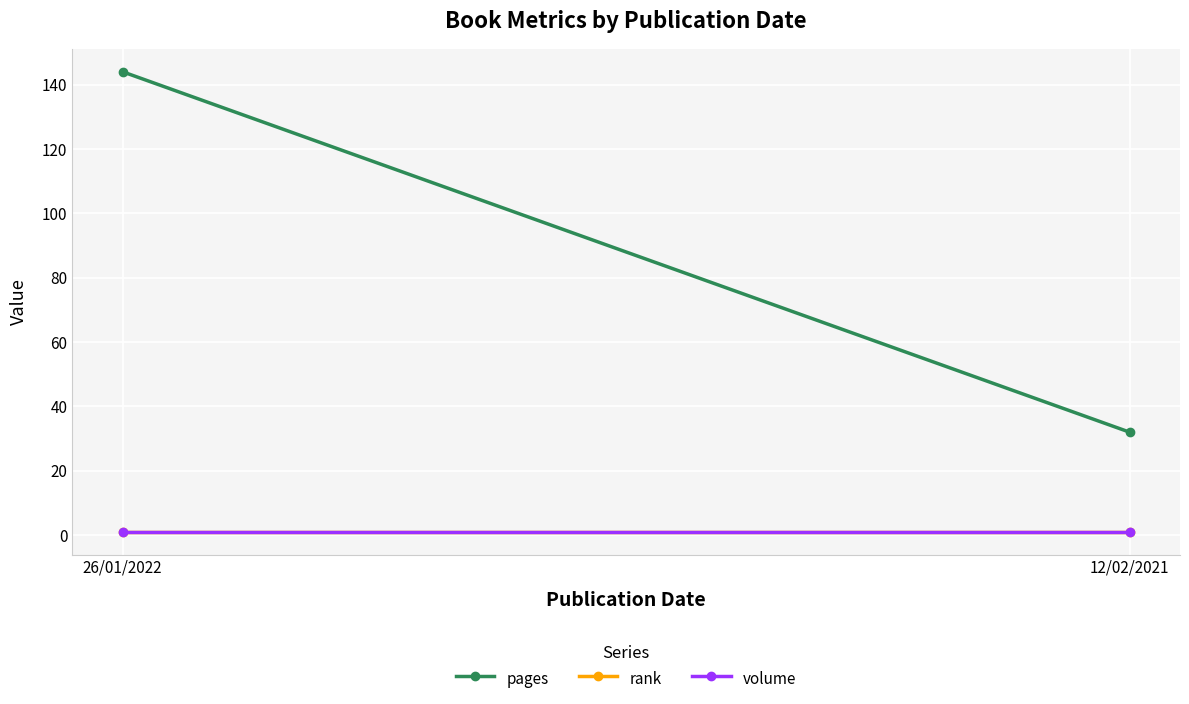

Reading right to left, extract all data points from this chart.

pages: 12/02/2021=32	26/01/2022=144
rank: 12/02/2021=1	26/01/2022=1
volume: 12/02/2021=1	26/01/2022=1